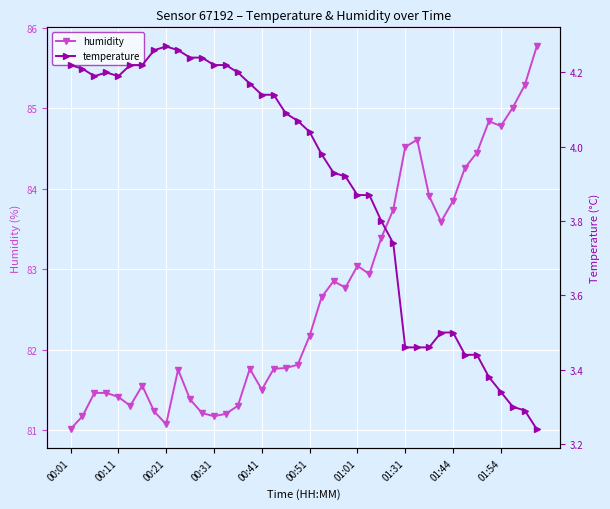

What is the minimum value for humidity?

81.0